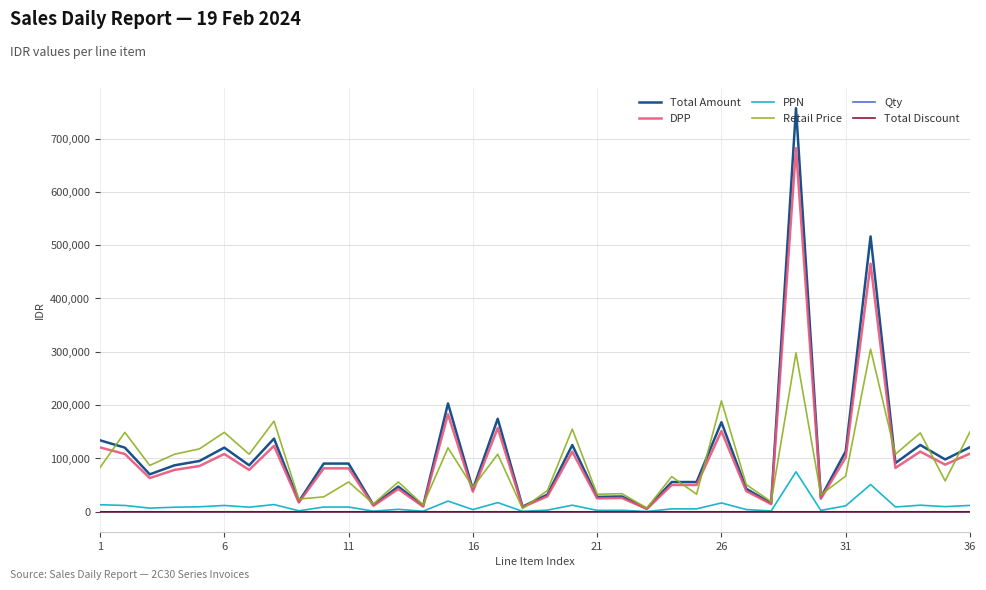

What is the maximum value shown in the chart?

756857.9